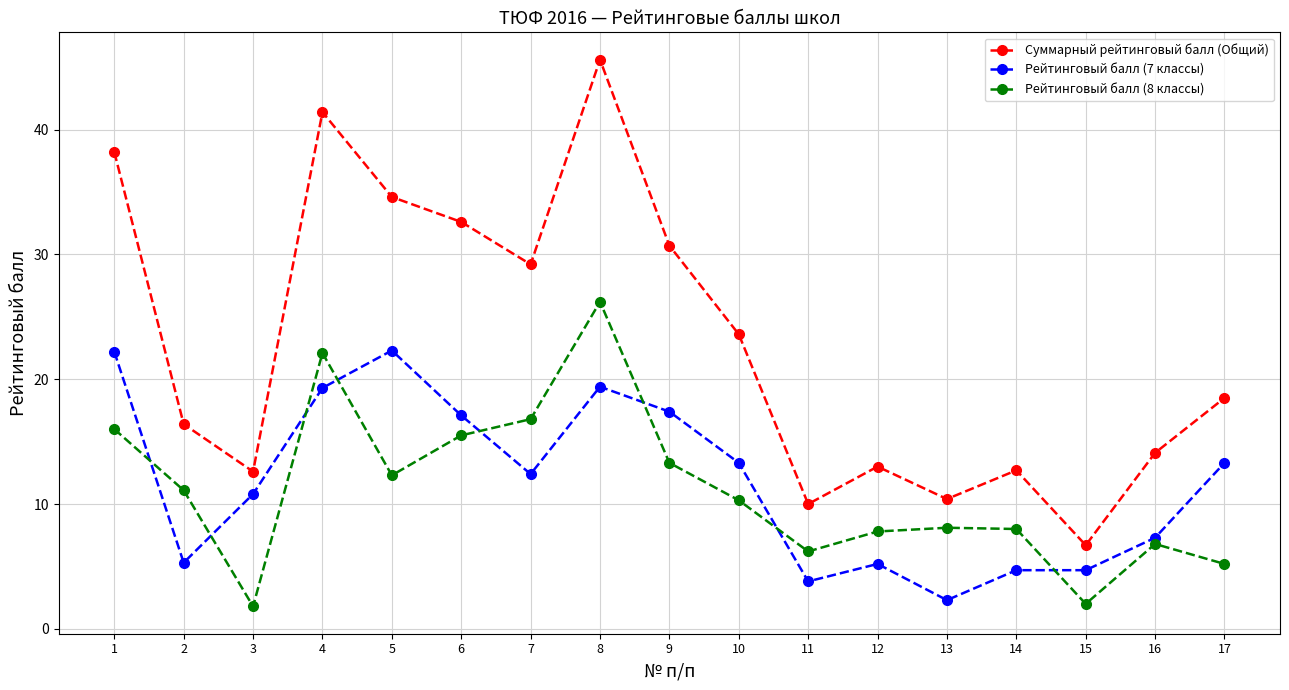

The Рейтинговый балл (7 классы) series shows 4.7 at 15. True or false?

True